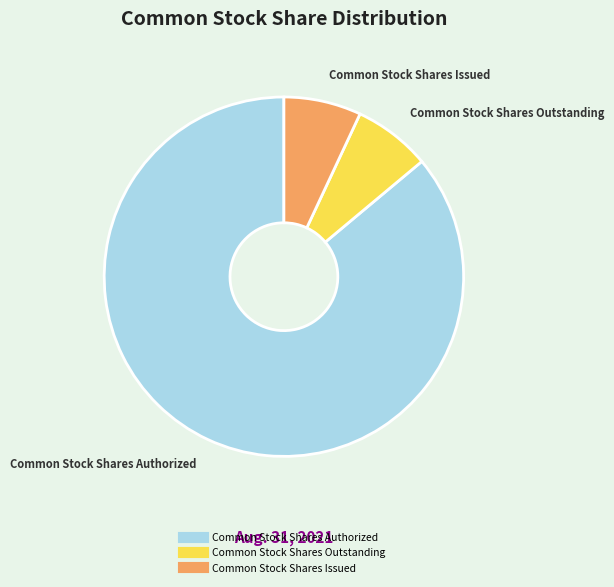

Combined, do Common Stock Shares Authorized and Common Stock Shares Issued account for over 50%?

Yes